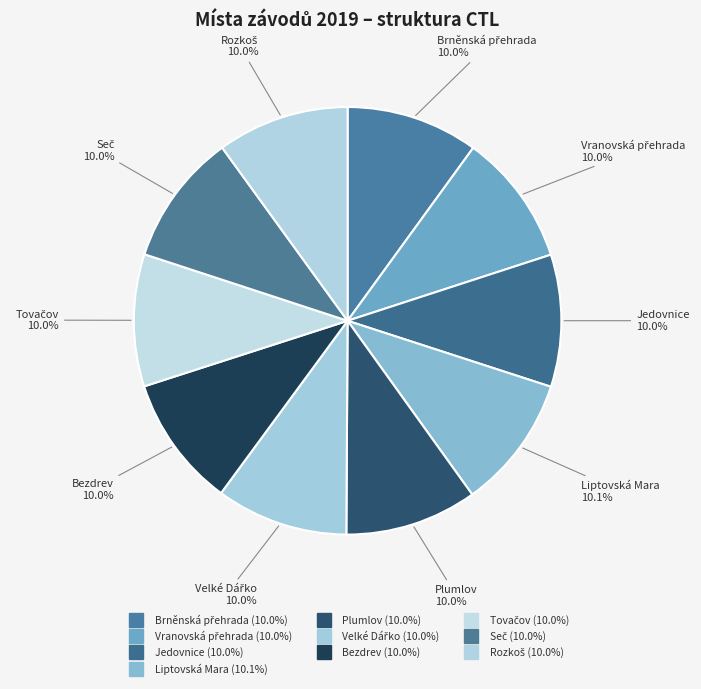

True or false: Liptovská Mara accounts for 10% of the total.

True